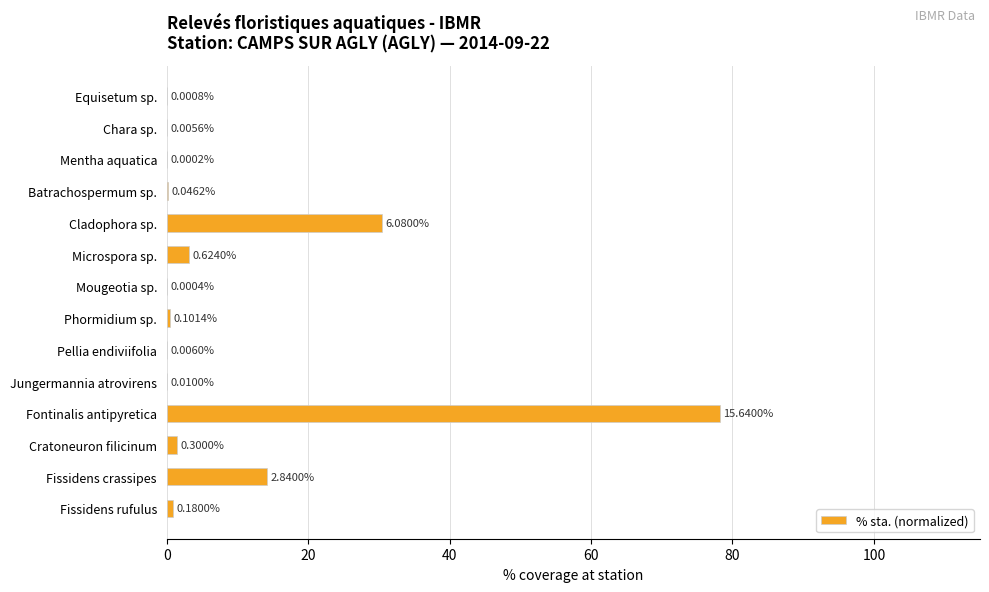

At which label is the value closest to 39?

Cladophora sp.